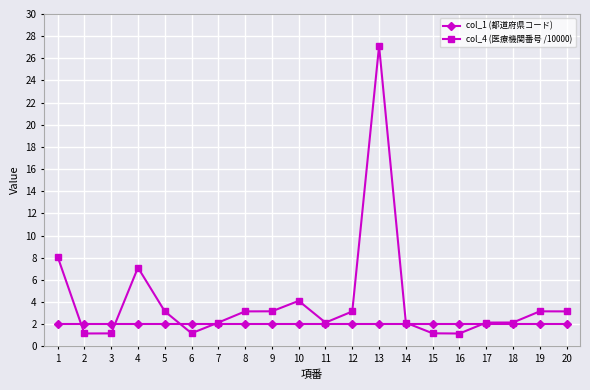

The col_1 (都道府県コード) series shows 2.0 at 8. True or false?

True